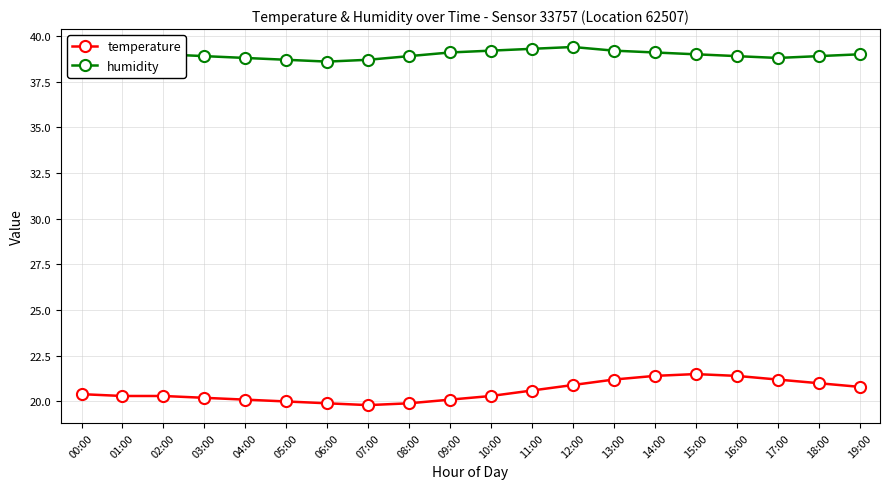

How many data points does each series have?

20